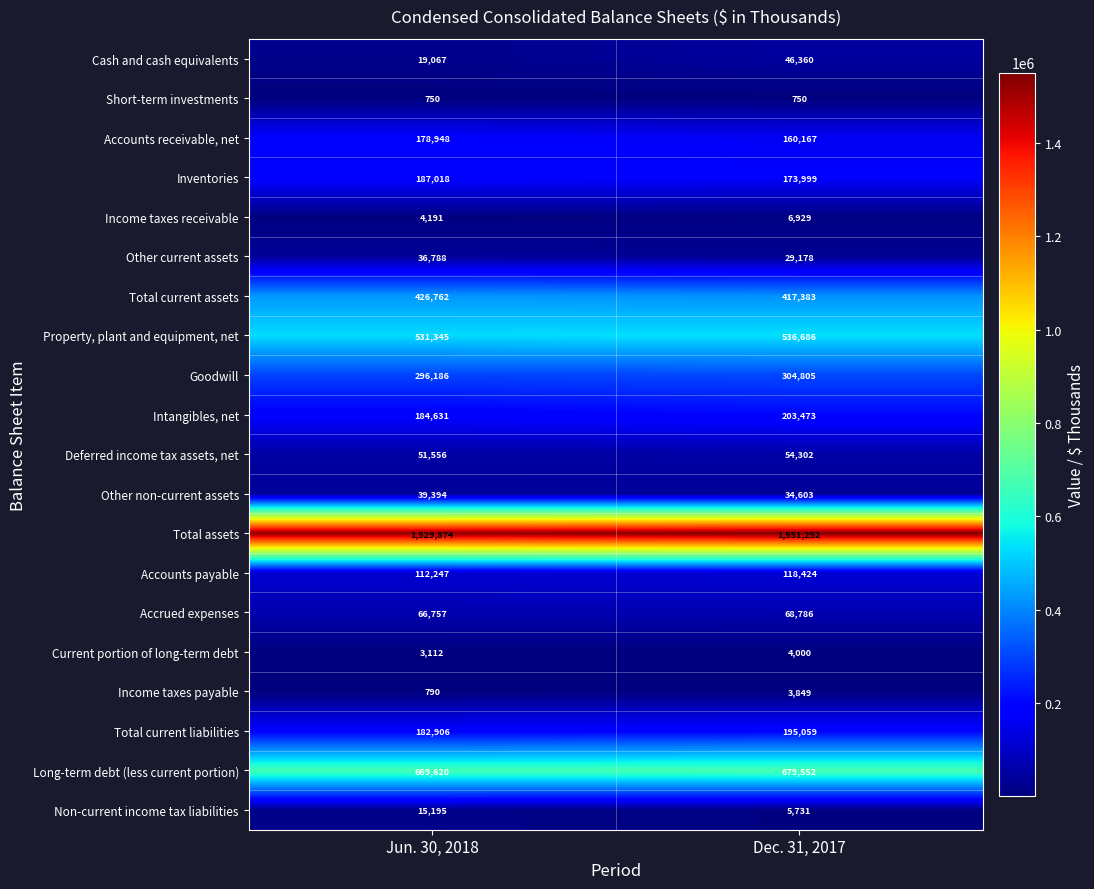

Between Jun. 30, 2018 and Dec. 31, 2017, which series saw the biggest shift?

Cash and cash equivalents